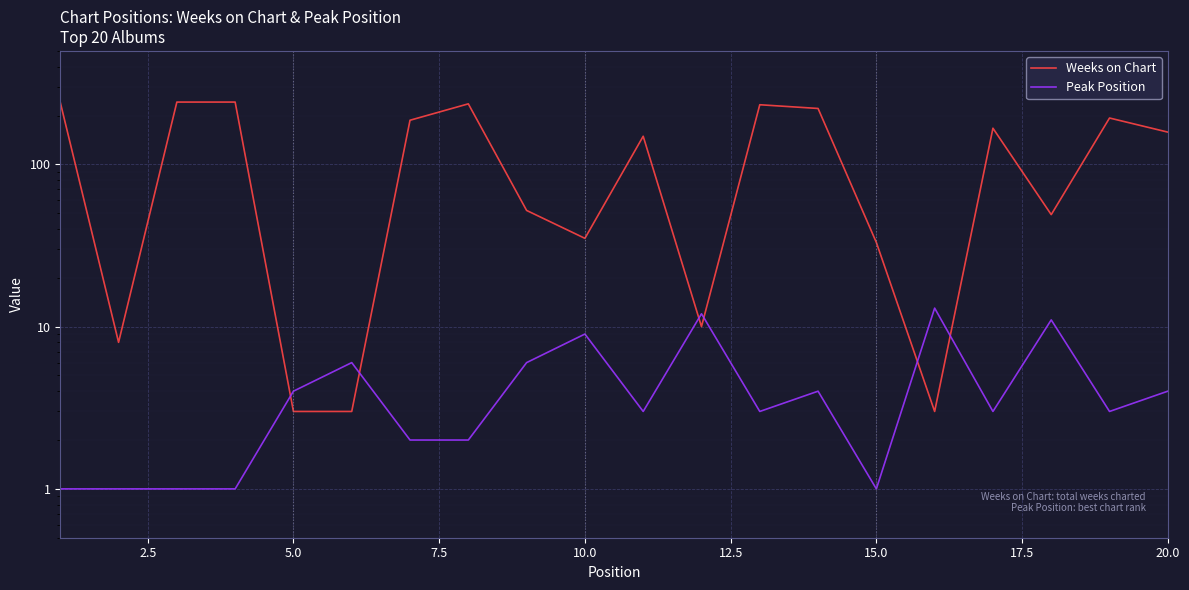

The Weeks on Chart series shows 283 at 15.0. True or false?

False